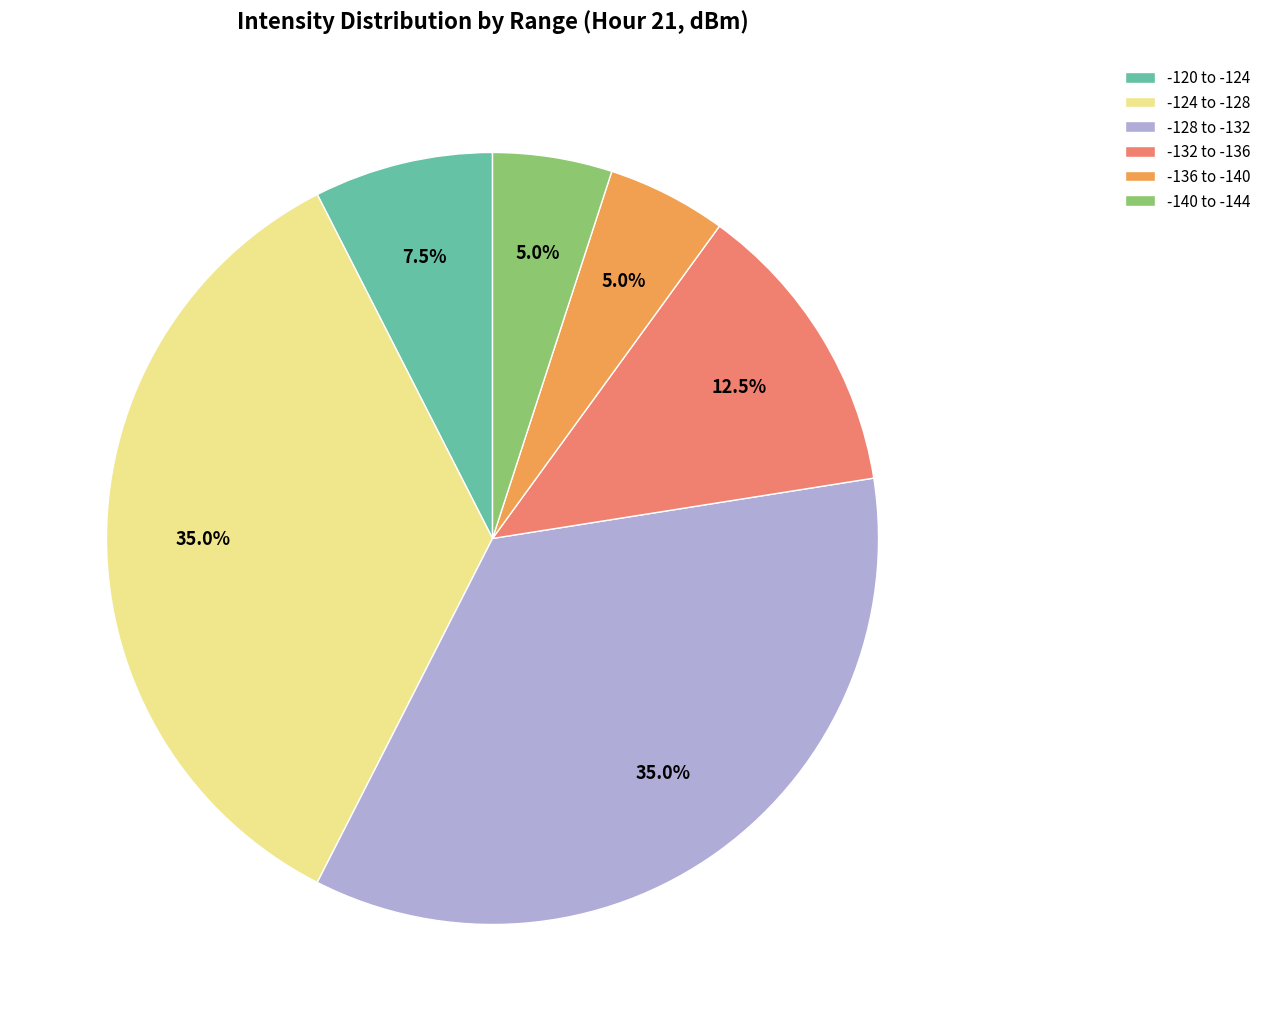

Between -120 to -124 and -136 to -140, which is larger?

-120 to -124